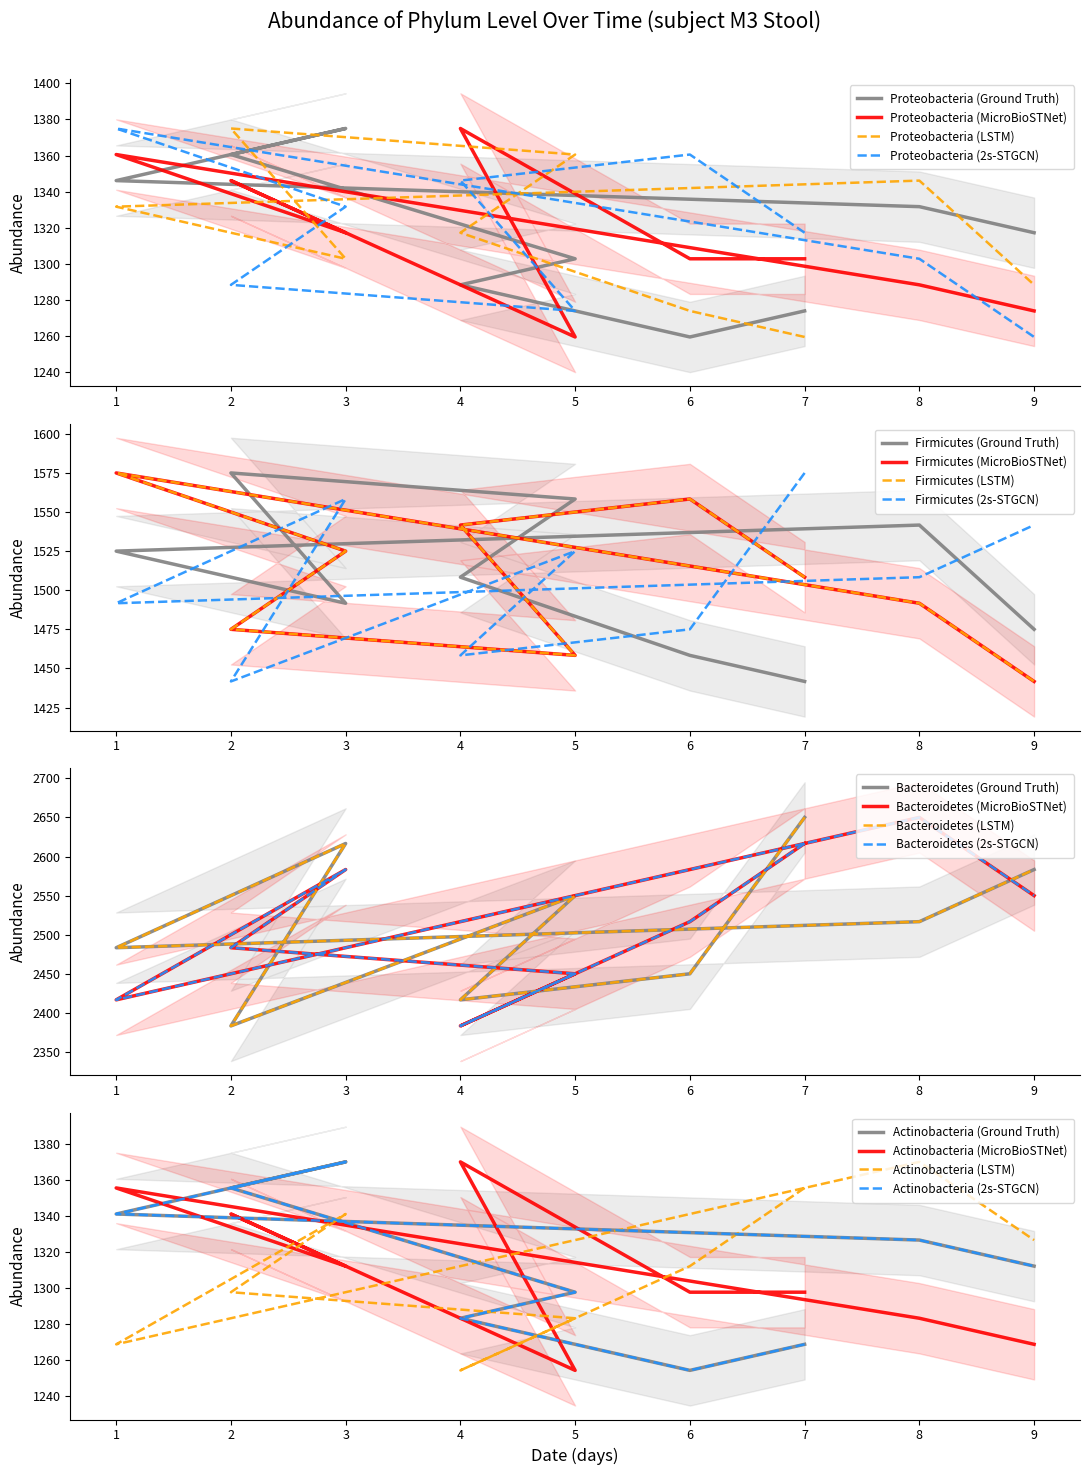

Does the chart have visible grid lines?

No